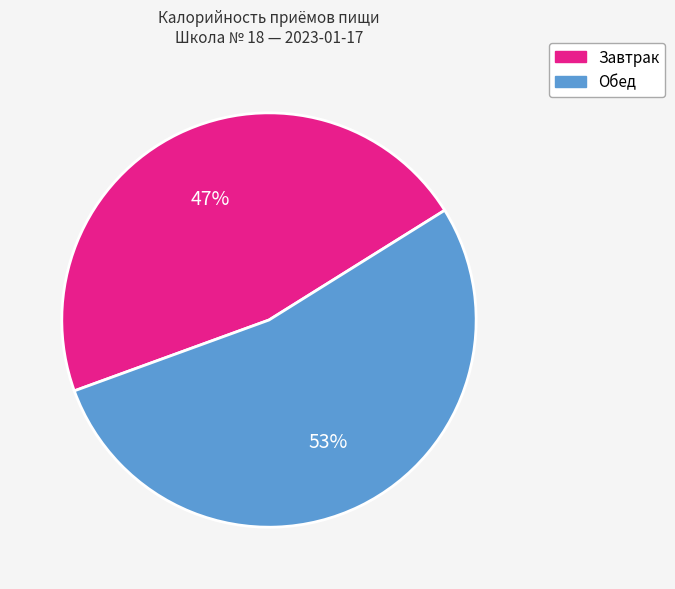

To the nearest percent, what percentage of the pie is Завтрак?

47%